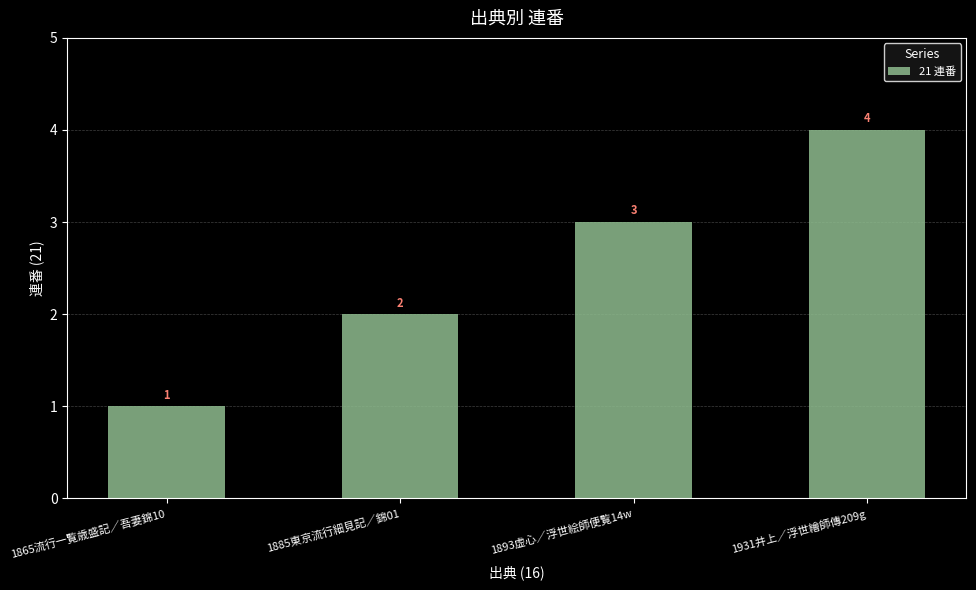

What is the label of the 4th bar from the left?

1931井上／浮世繪師傳209g